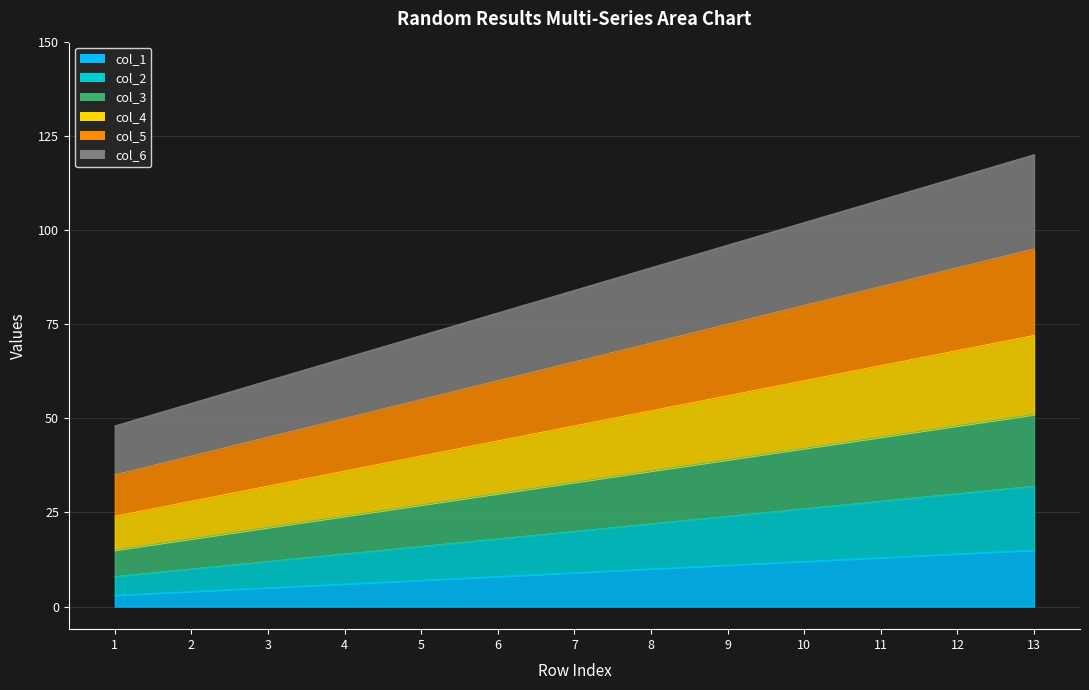

True or false: col_2 and col_4 intersect in this chart.

False